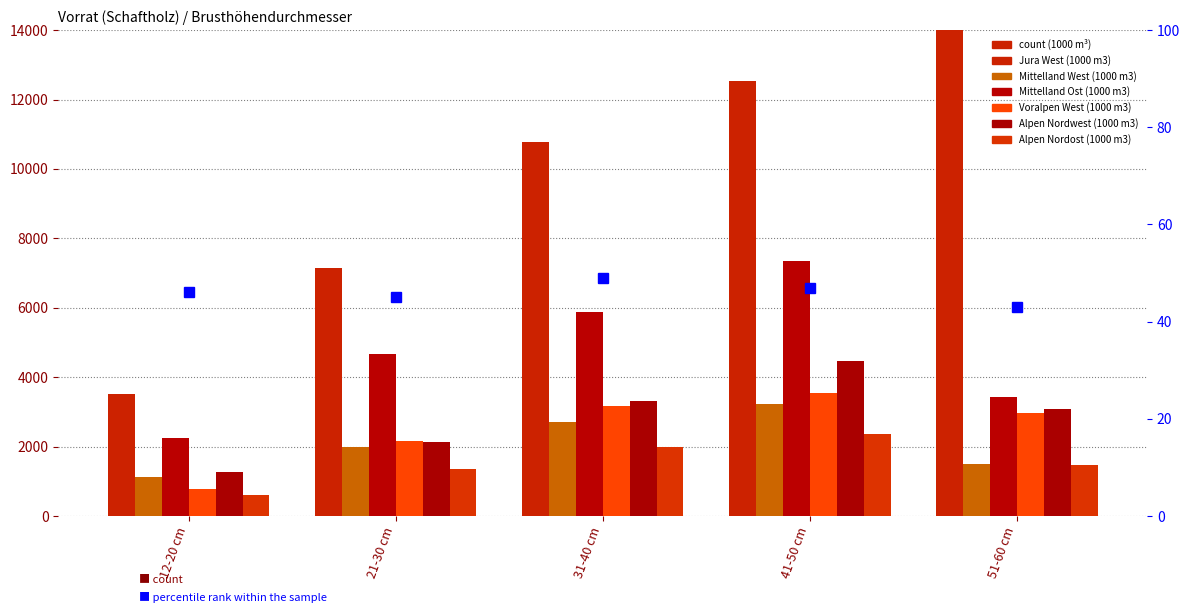

Reading left to right, what are all the values shown in this chart?

Jura West (1000 m3): 12-20 cm=3509	21-30 cm=7132	31-40 cm=10783	41-50 cm=12520	51-60 cm=53908
Mittelland West (1000 m3): 12-20 cm=1110	21-30 cm=1979	31-40 cm=2711	41-50 cm=3240	51-60 cm=1513
Mittelland Ost (1000 m3): 12-20 cm=2235	21-30 cm=4681	31-40 cm=5874	41-50 cm=7355	51-60 cm=3434
Voralpen West (1000 m3): 12-20 cm=782	21-30 cm=2157	31-40 cm=3160	41-50 cm=3531	51-60 cm=2966
Alpen Nordwest (1000 m3): 12-20 cm=1258	21-30 cm=2120	31-40 cm=3308	41-50 cm=4462	51-60 cm=3073
Alpen Nordost (1000 m3): 12-20 cm=605	21-30 cm=1356	31-40 cm=1980	41-50 cm=2358	51-60 cm=1473